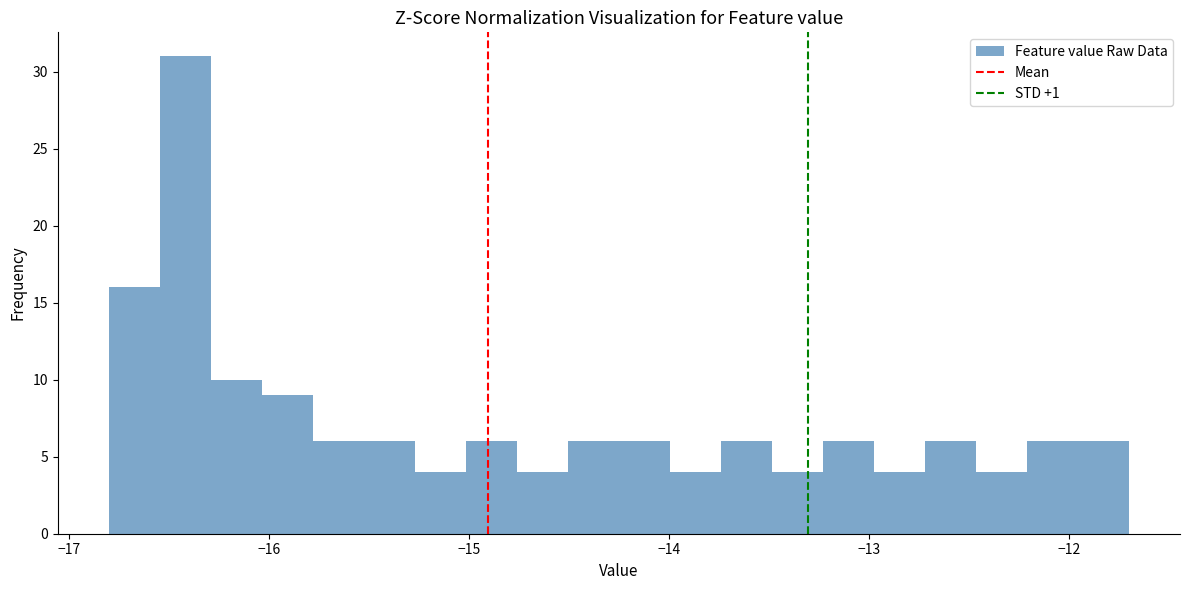

Read against the x-axis, roughly where is the centre of the tallest bar?

-16.4